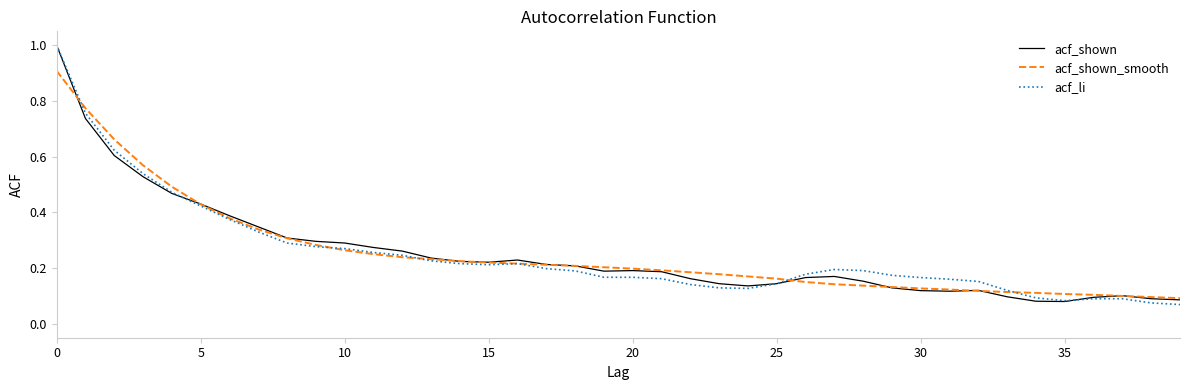

What is the highest value of the acf_li series?

1.0